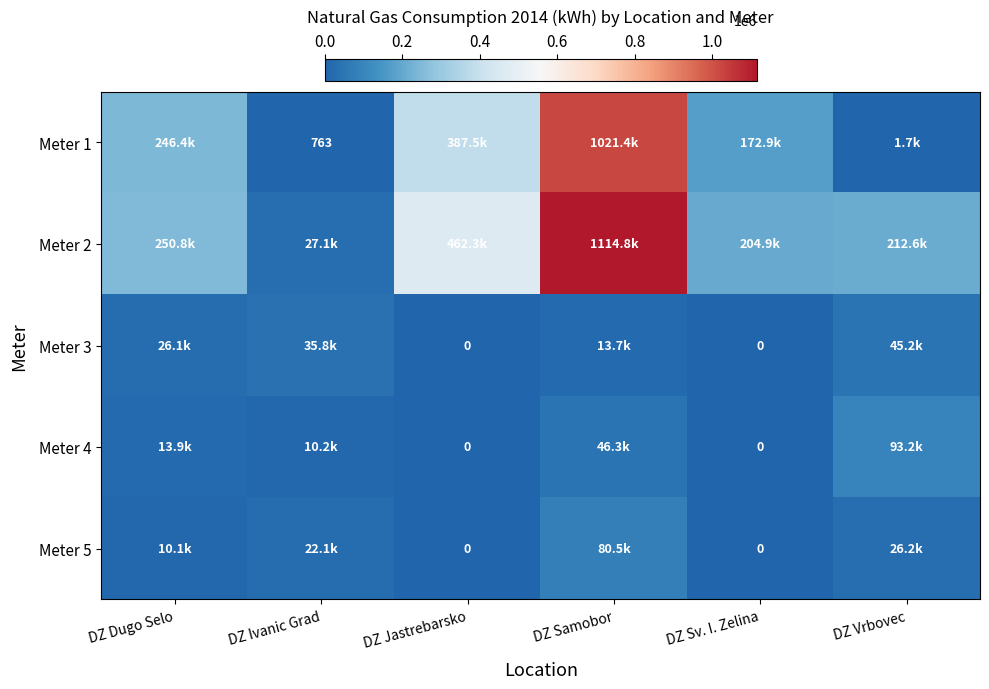

What is the difference between the maximum and minimum values in the Meter 4 series?

93211.0